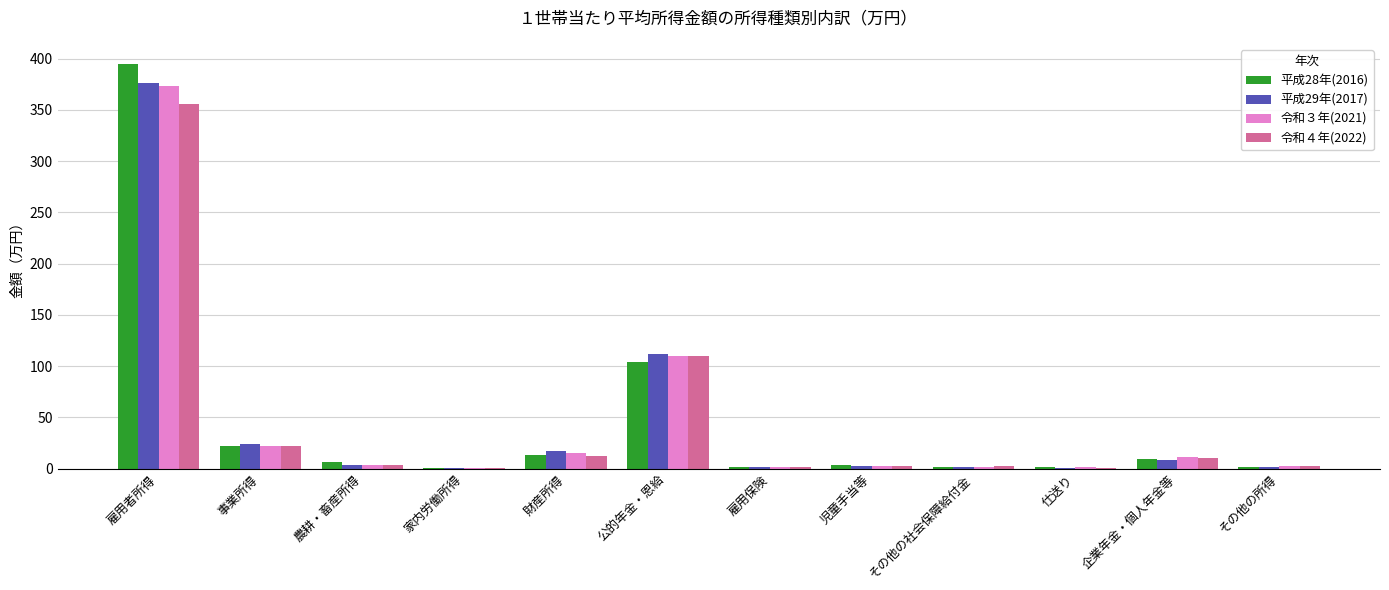

What is the sum of all 平成29年(2017) values?

551.4